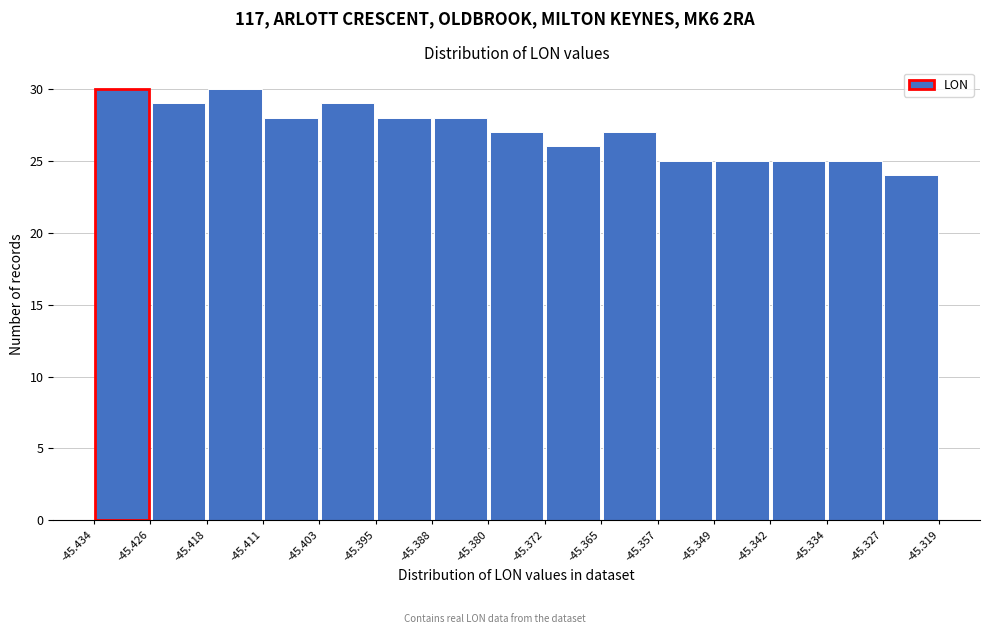

How tall is the bar that spans -45.434 to -45.426 on the x-axis? The values are not printed on the chart, so give them approximately, as read against the axis.

30